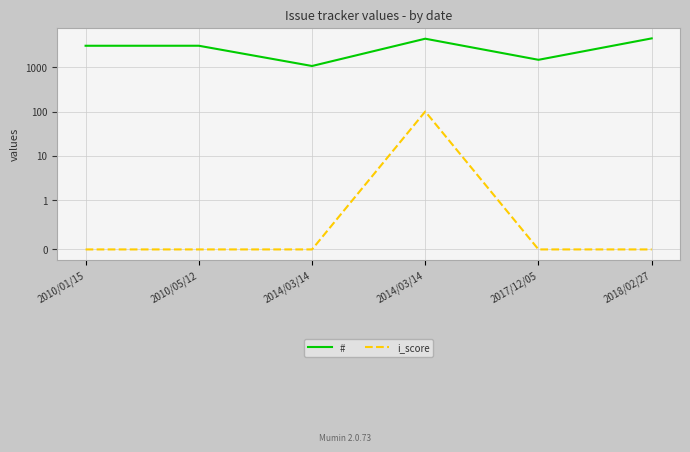

Is this an area chart (filled region under the line)?

No